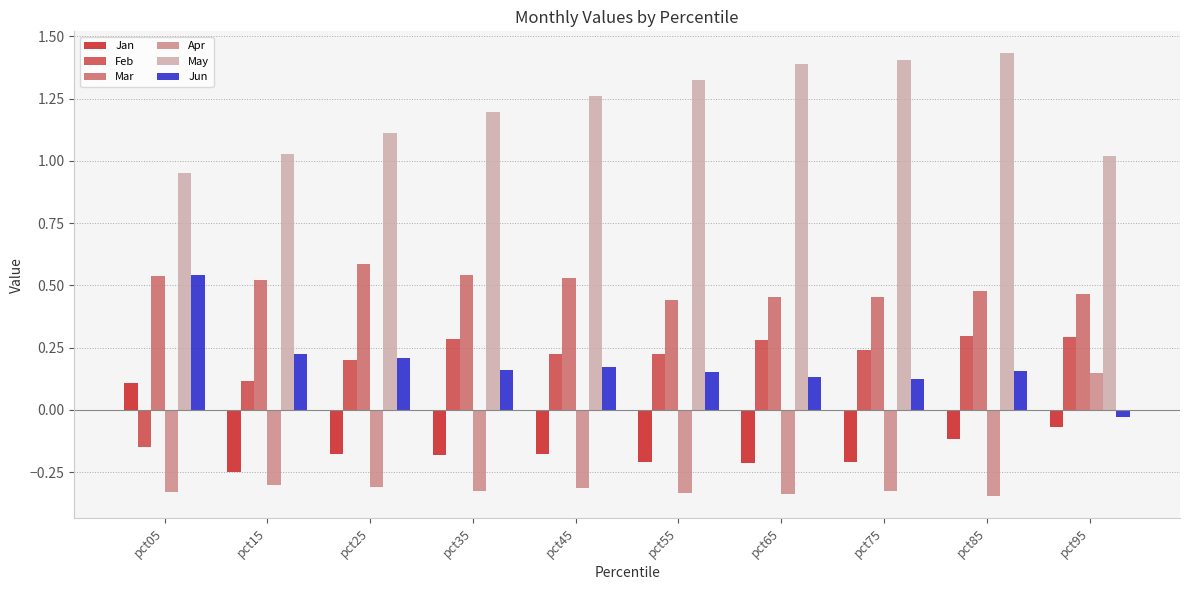

True or false: Feb has a value of 0.1 at pct65.

False